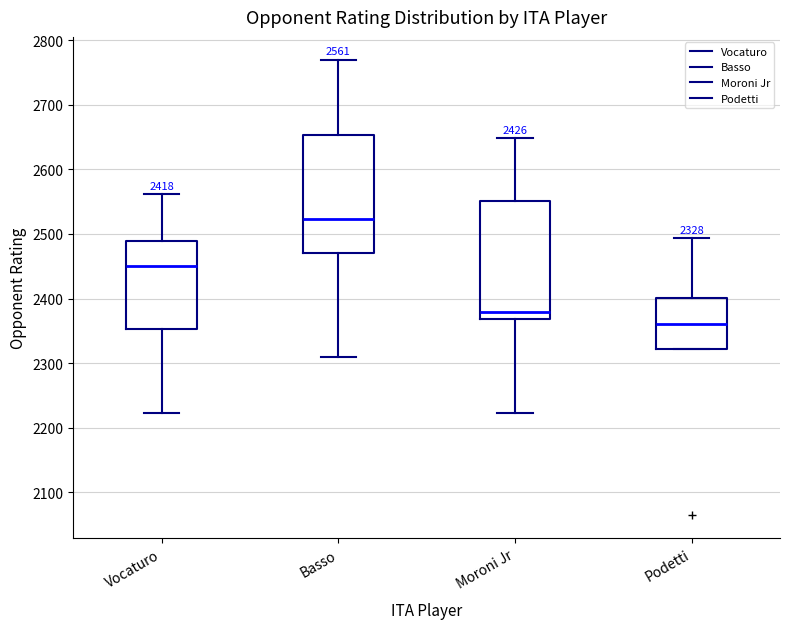

Which box has the lowest median line?

Podetti